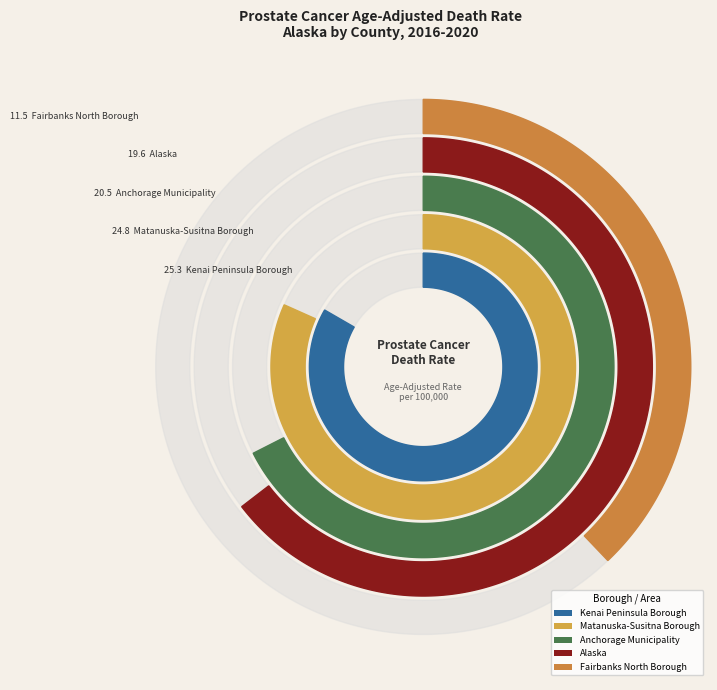

Which slice is the smallest?

Fairbanks North Borough